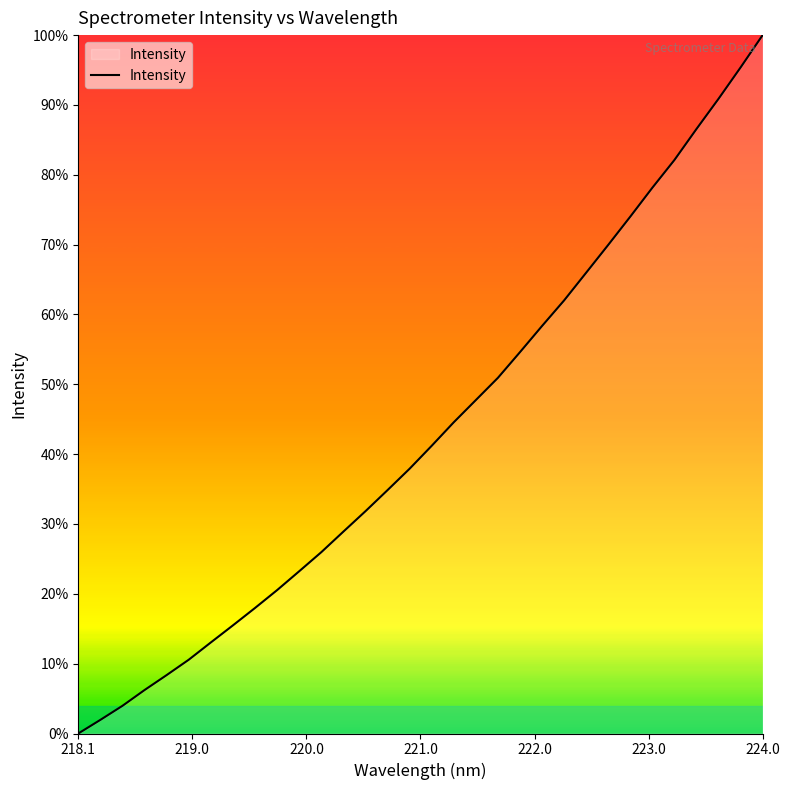

What is the difference between the maximum and minimum values?

100.0